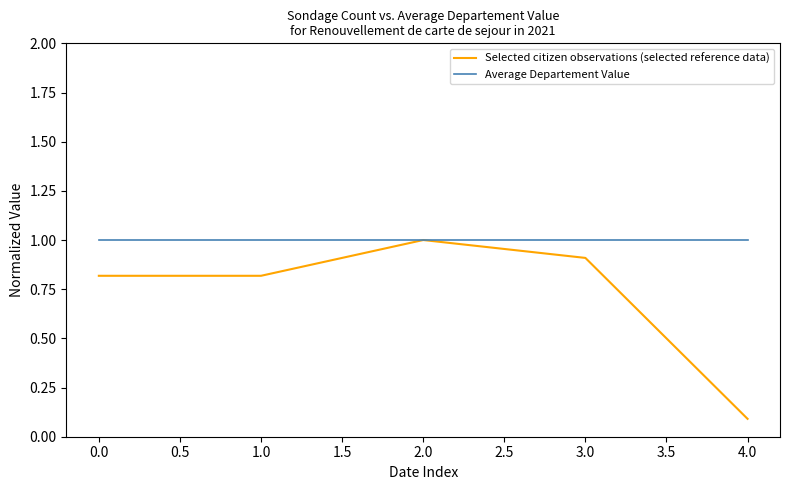

What is the approximate value of Average Departement Value at 2.0?

1.0